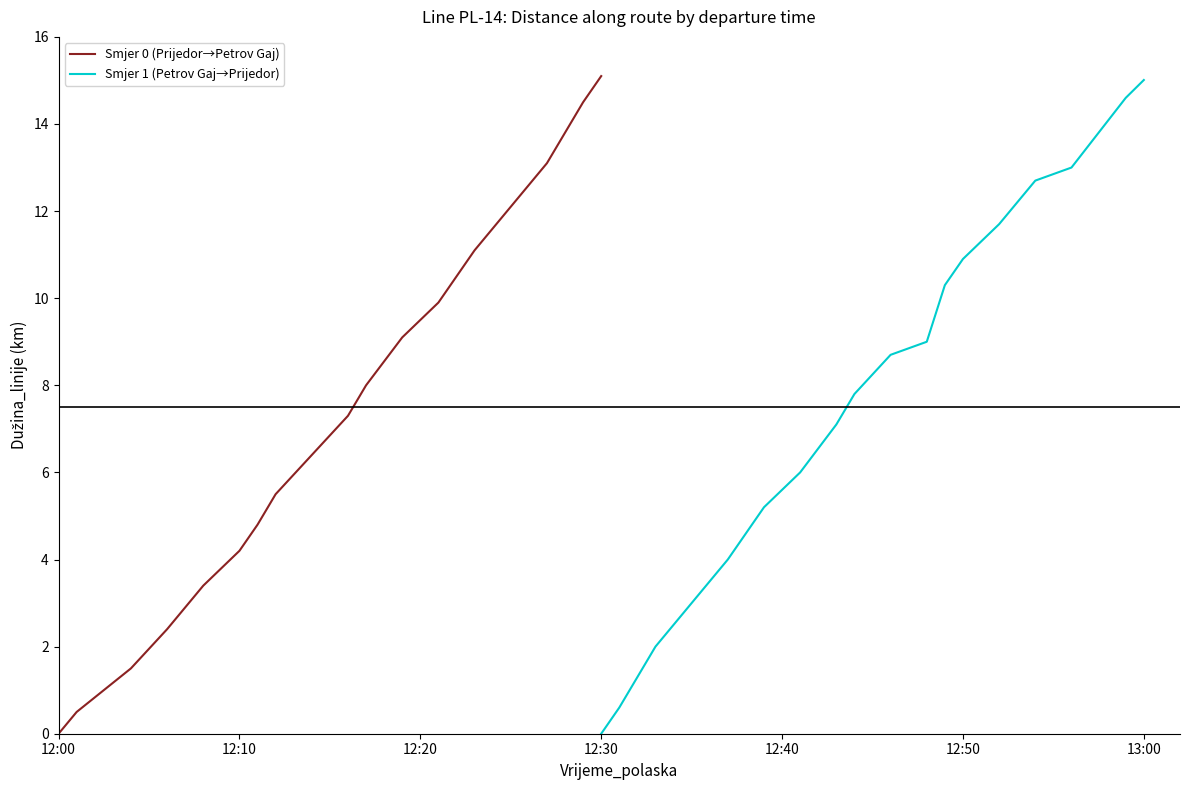

Reading left to right, what are all the values shown in this chart?

Smjer 0 (Prijedor→Petrov Gaj): 0.0	0.5	1.5	2.4	2.9	3.4	4.2	4.8	5.5	6.4	7.3	8.0	9.1	9.9	11.1	12.1	13.1	13.8	14.5	15.1
Smjer 1 (Petrov Gaj→Prijedor): 0.0	0.6	1.3	2.0	3.0	4.0	5.2	6.0	7.1	7.8	8.7	9.0	10.3	10.9	11.7	12.2	12.7	13.0	14.6	15.0